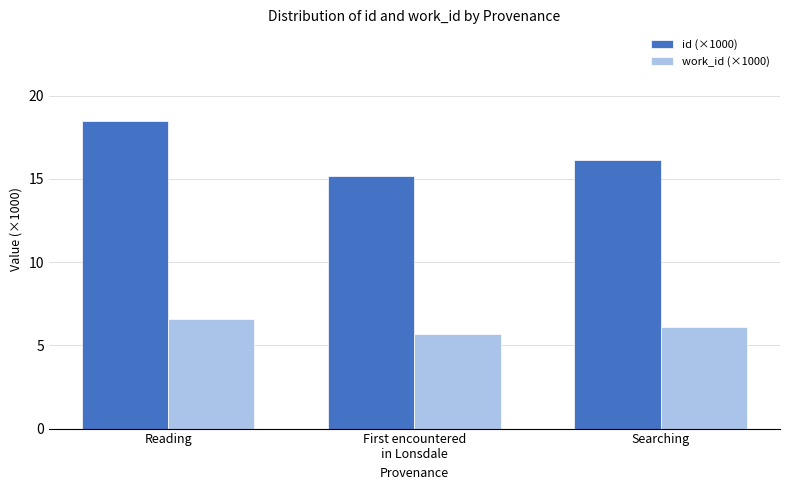

What is the value of the work_id (×1000) bar at the 2nd from the left?

5.7